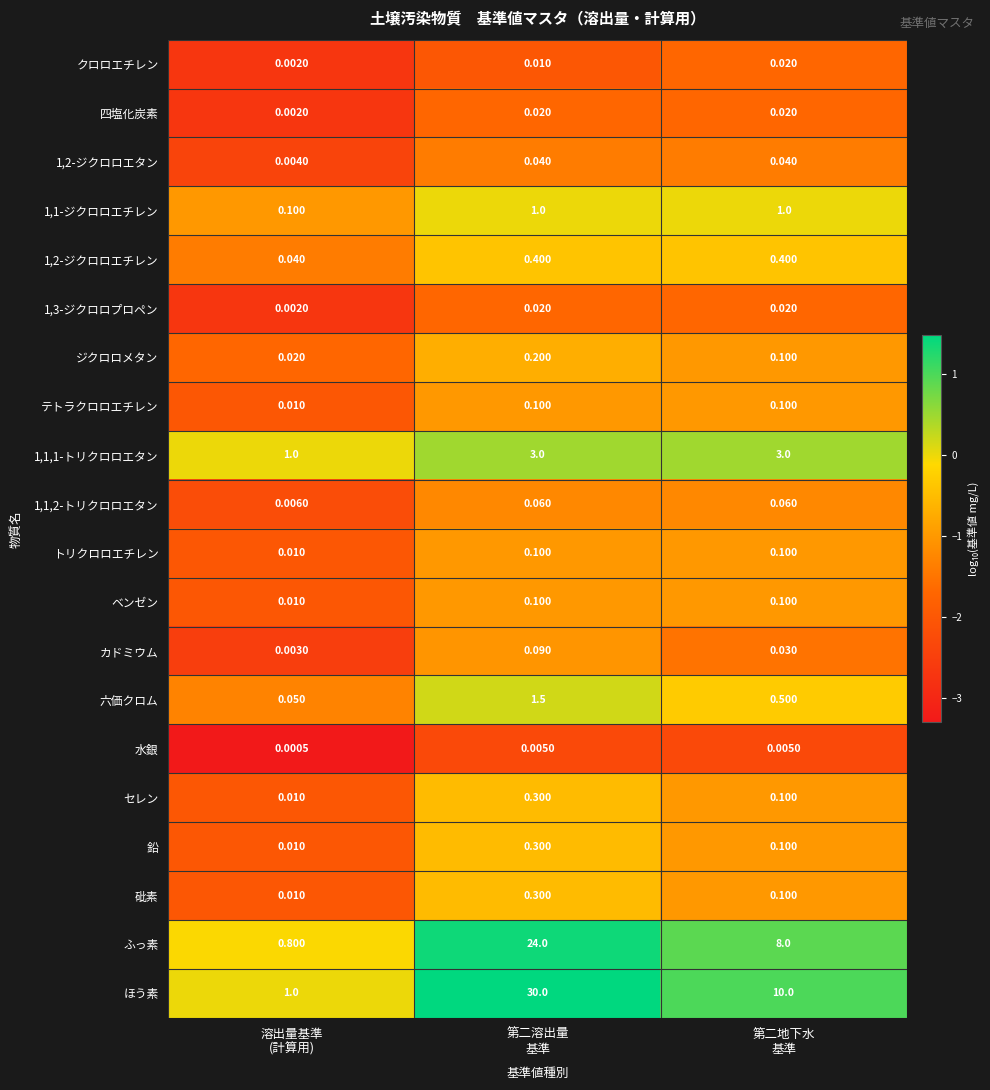

Which series has the largest total across all categories?

ほう素